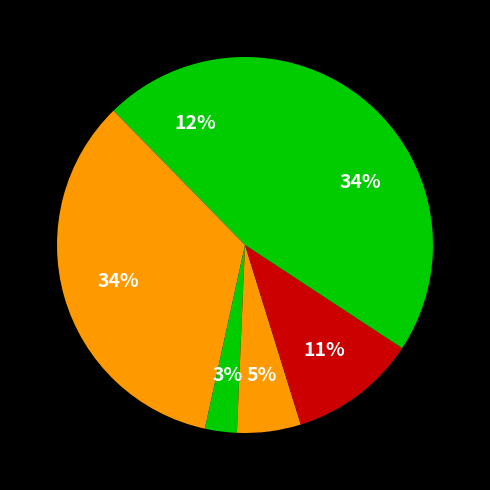

Count the number of slices in the pie.

6